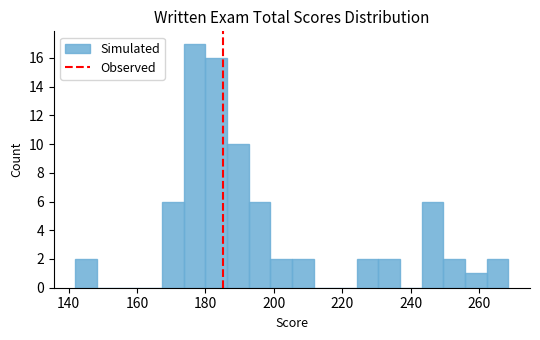

Read against the x-axis, roughly where is the centre of the tallest bar?

176